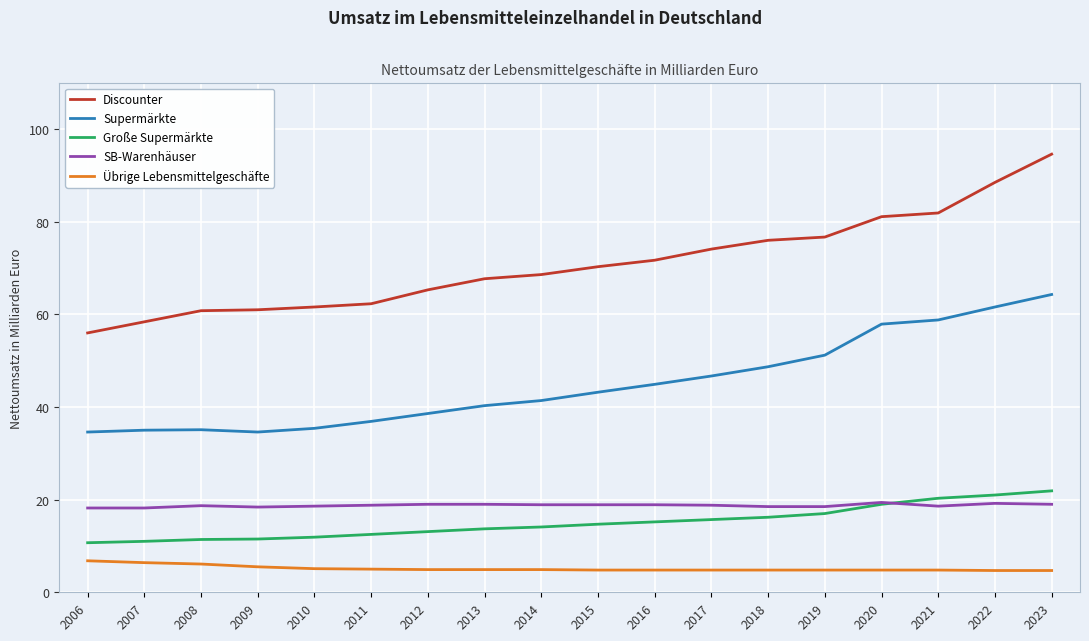

What is the sum of the Große Supermärkte values at 2019 and 2006?

27.7